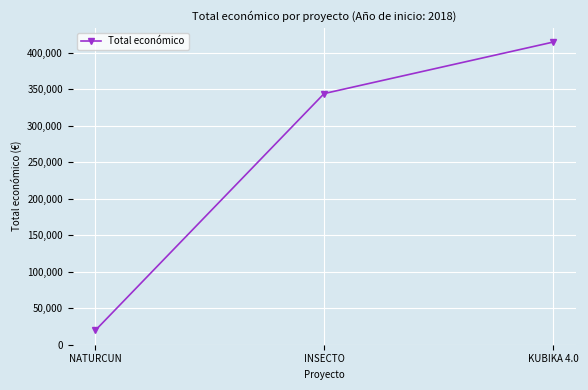

What is the maximum value shown in the chart?

414788